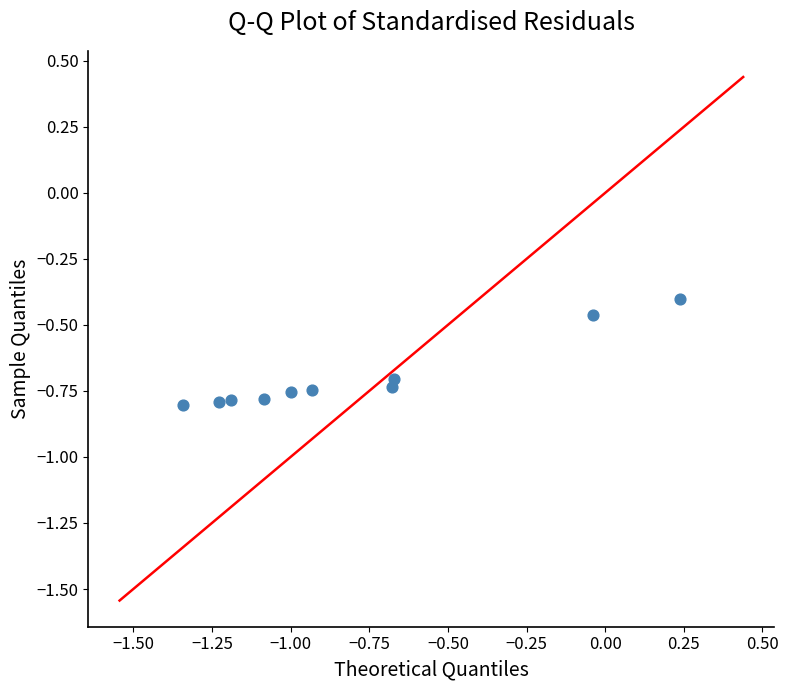

What Y value in the scatter plot is closest to 0?

-0.4